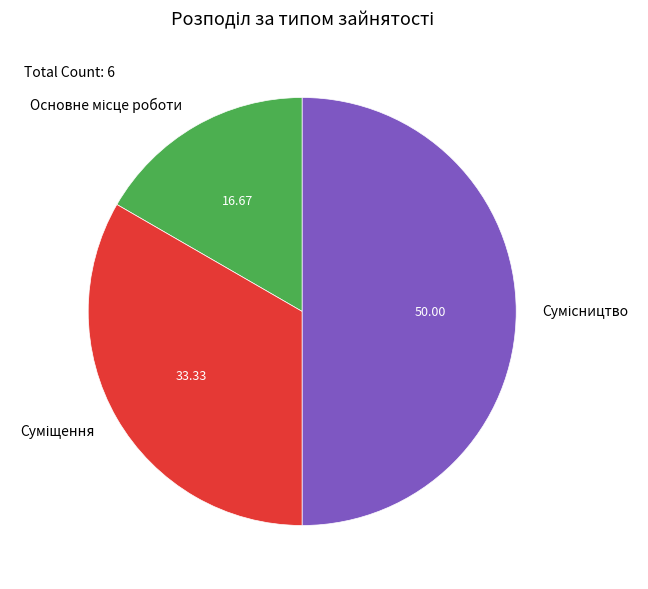

Which slice is the largest?

Сумісництво